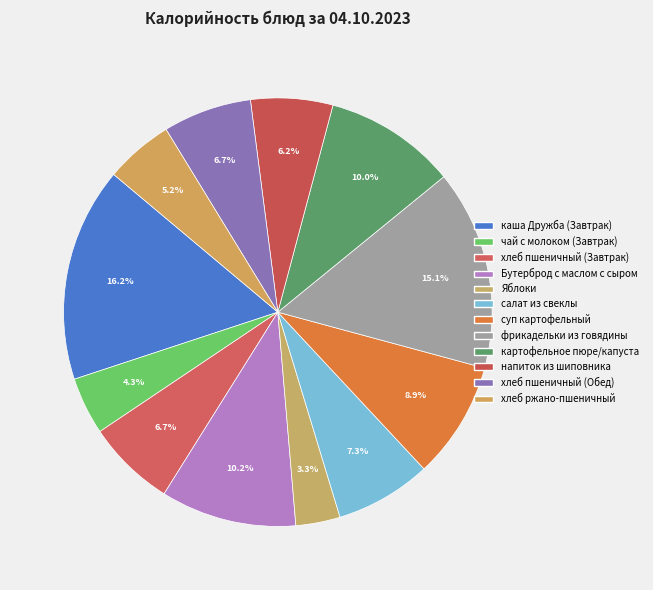

Do картофельное пюре/капуста and Яблоки together represent more than half of the pie?

No